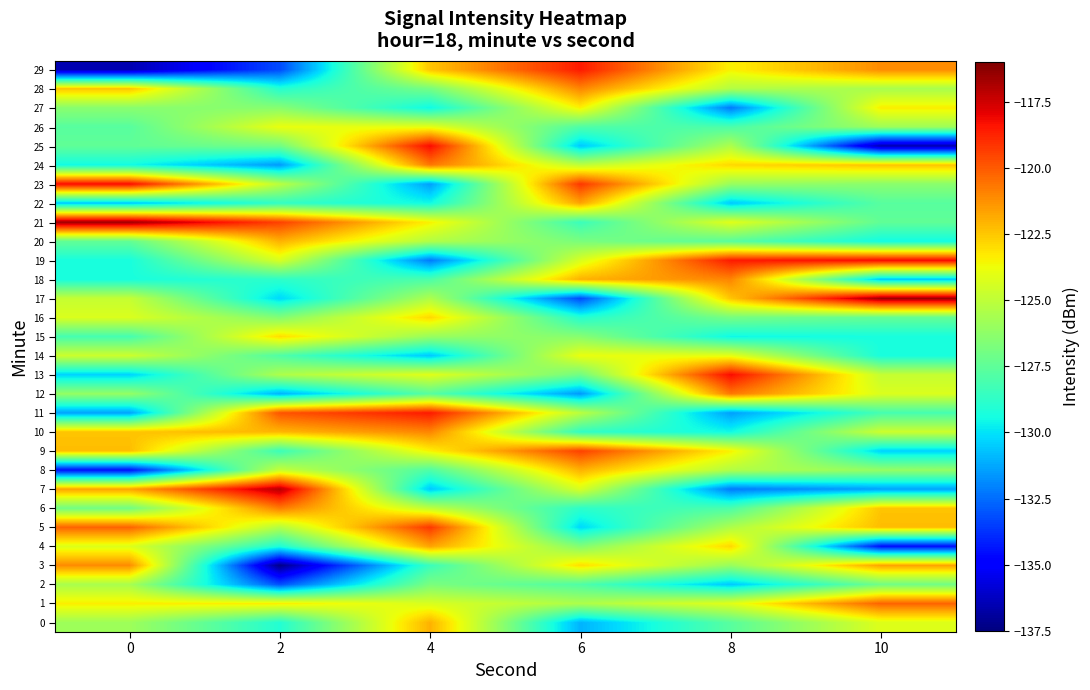

Which series has the widest spread of values?

25